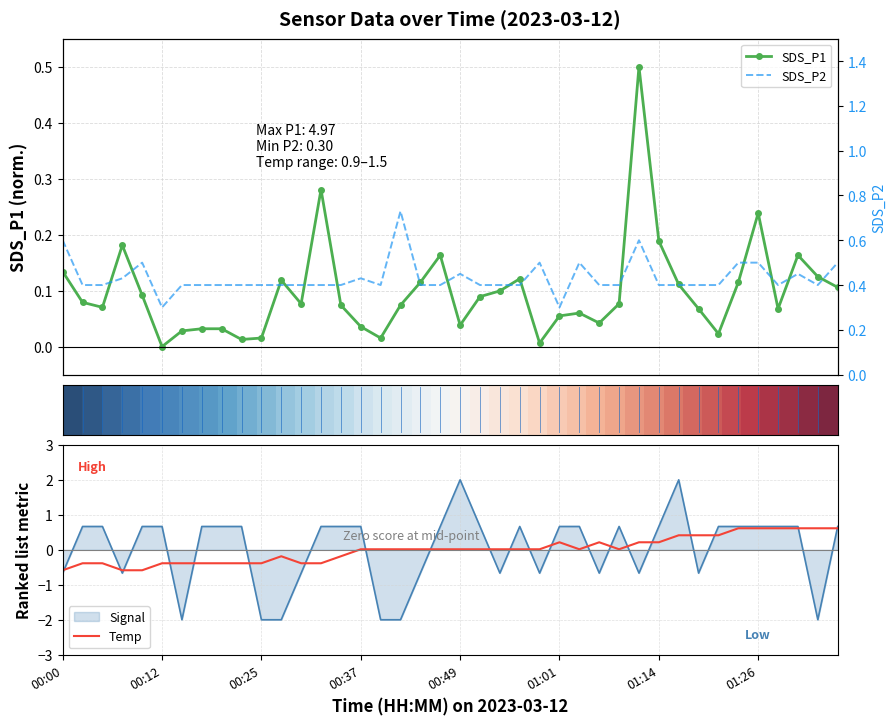

True or false: SDS_P1 has more than 2 points higher than both neighbors.

True